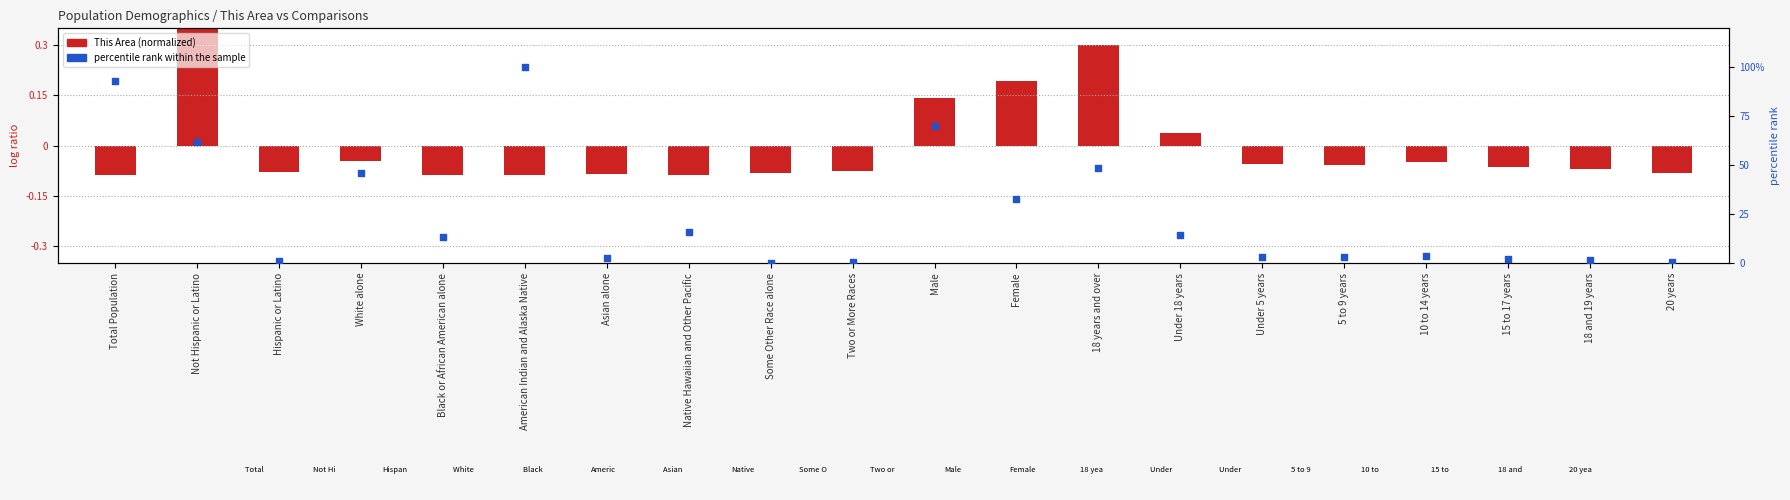

Which series has the widest spread of Y values?

percentile rank within the sample